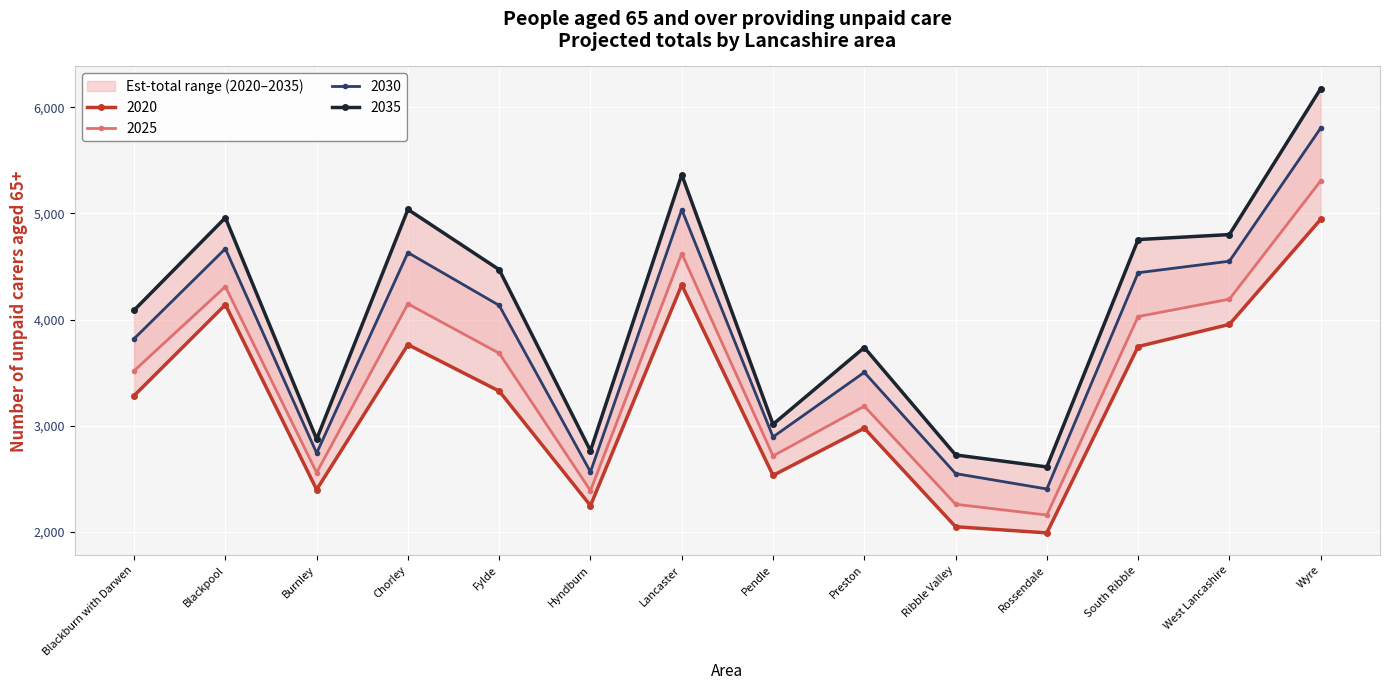

What is the sum of the 2035 values at Preston and South Ribble?

8490